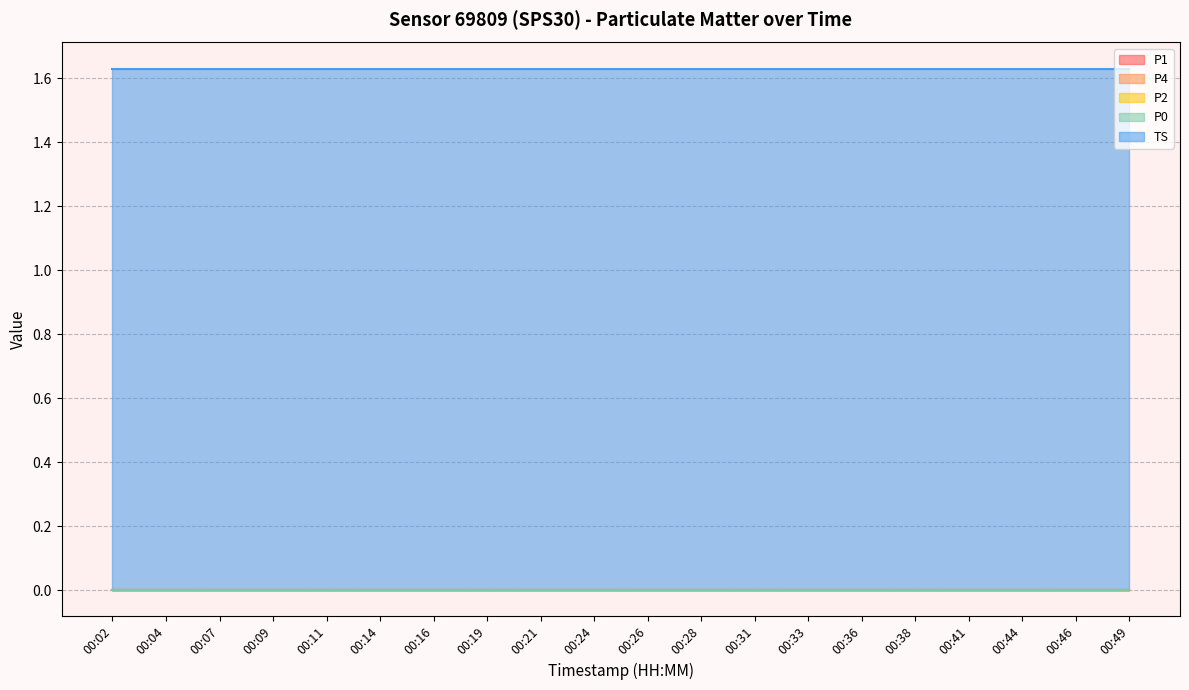

True or false: P4 has a value of 0.0 at 00:09.

True